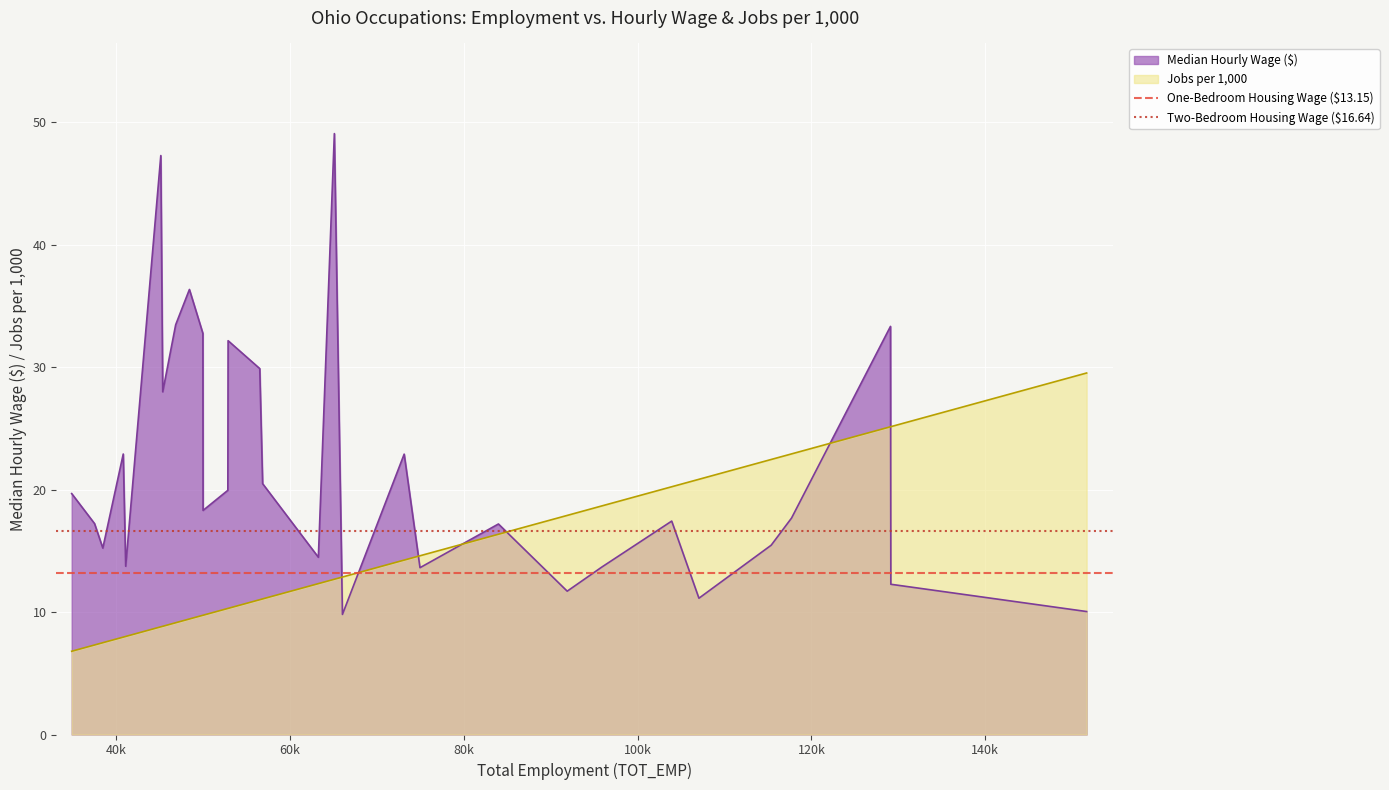

What is the minimum value for Jobs per 1,000?

6.8